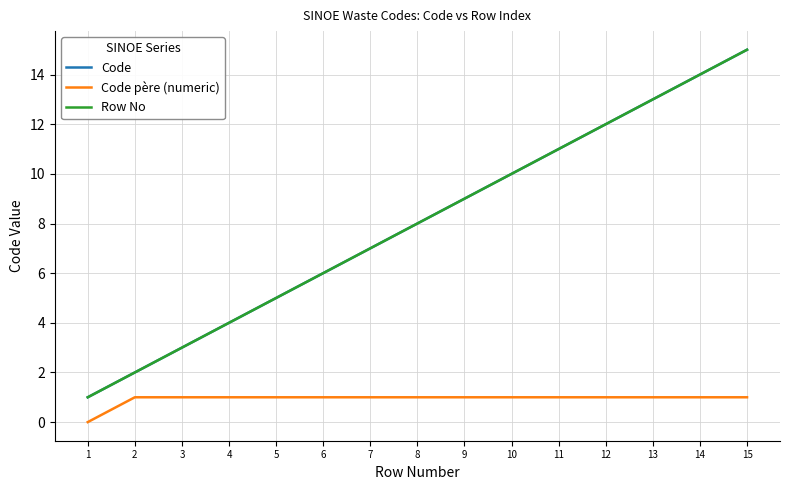

How many categories are shown in the chart?

15